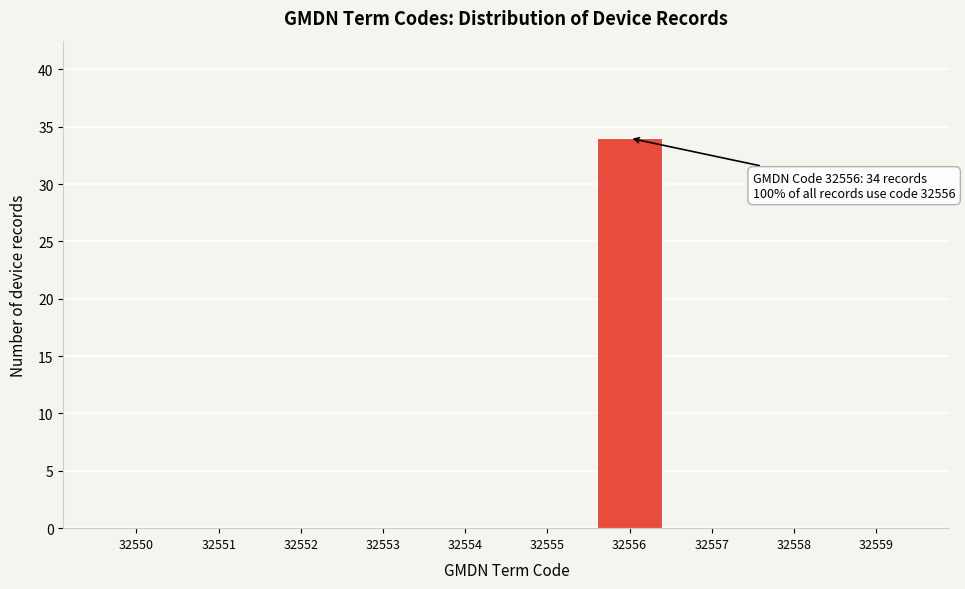

Reading left to right, what are all the values shown in this chart?

32550=0	32551=0	32552=0	32553=0	32554=0	32555=0	32556=34	32557=0	32558=0	32559=0